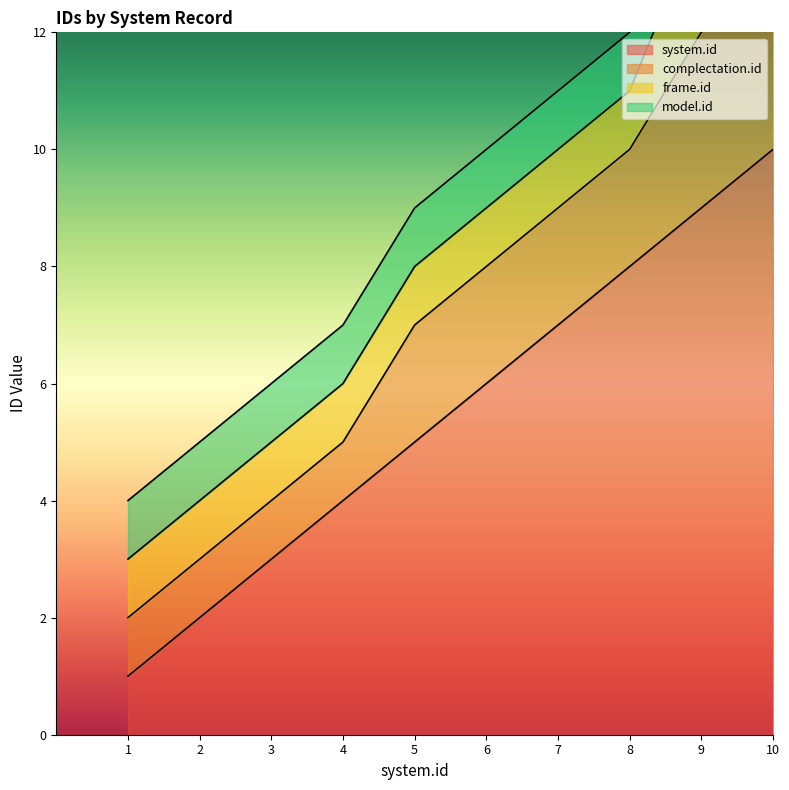

The frame.id series shows 1 at 6. True or false?

True